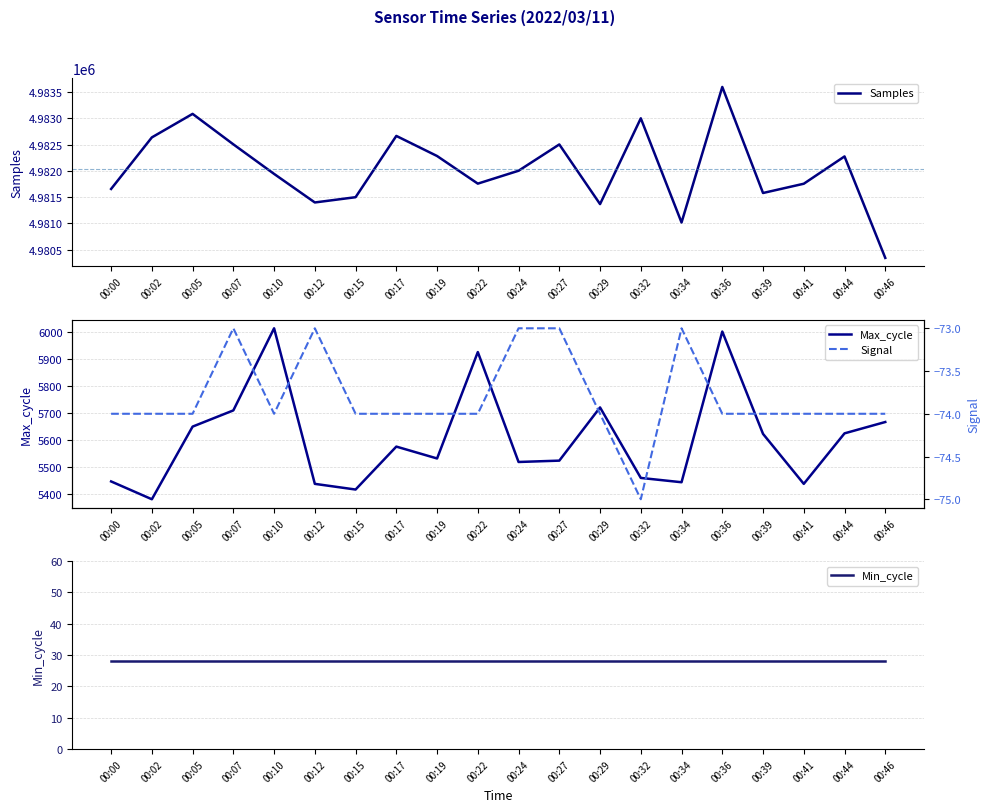

What is the difference between the maximum and second lowest values in the Samples series?

2577